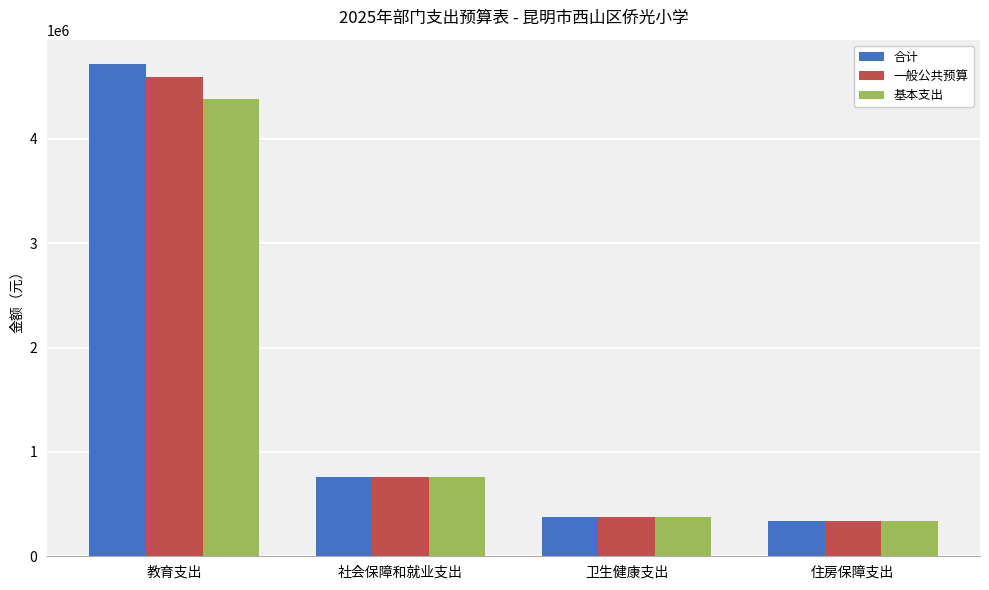

What is the value of the 一般公共预算 bar at the 4th from the left?

342792.0